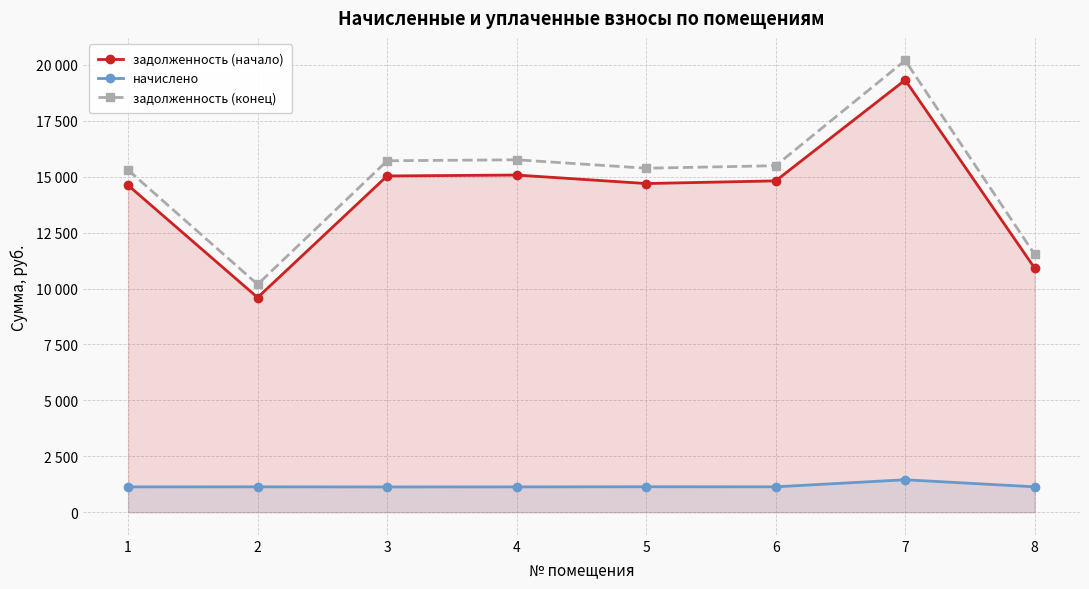

True or false: задолженность (начало) and начислено cross at least once.

False